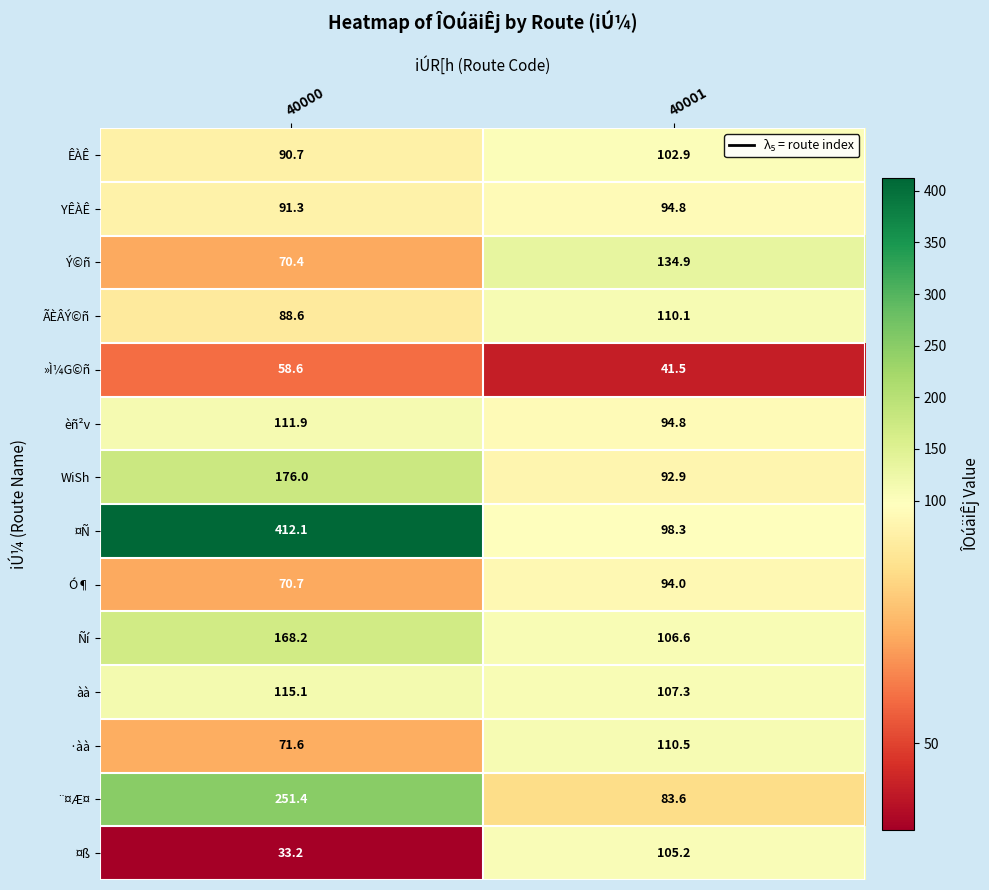

What is the difference between the highest and lowest values at 40000?

378.9